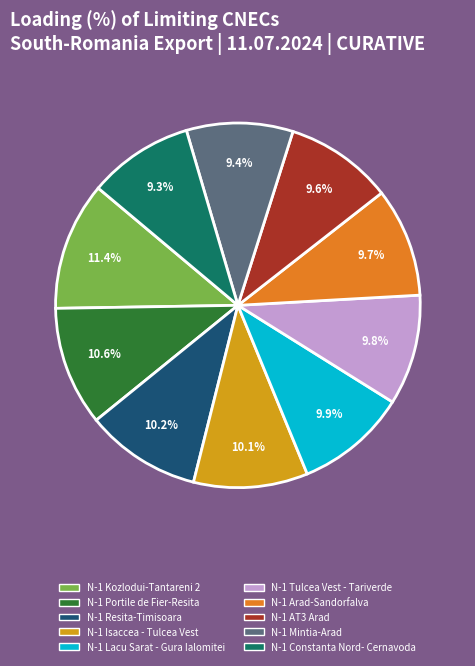

Is there any slice that represents more than half of the pie?

No